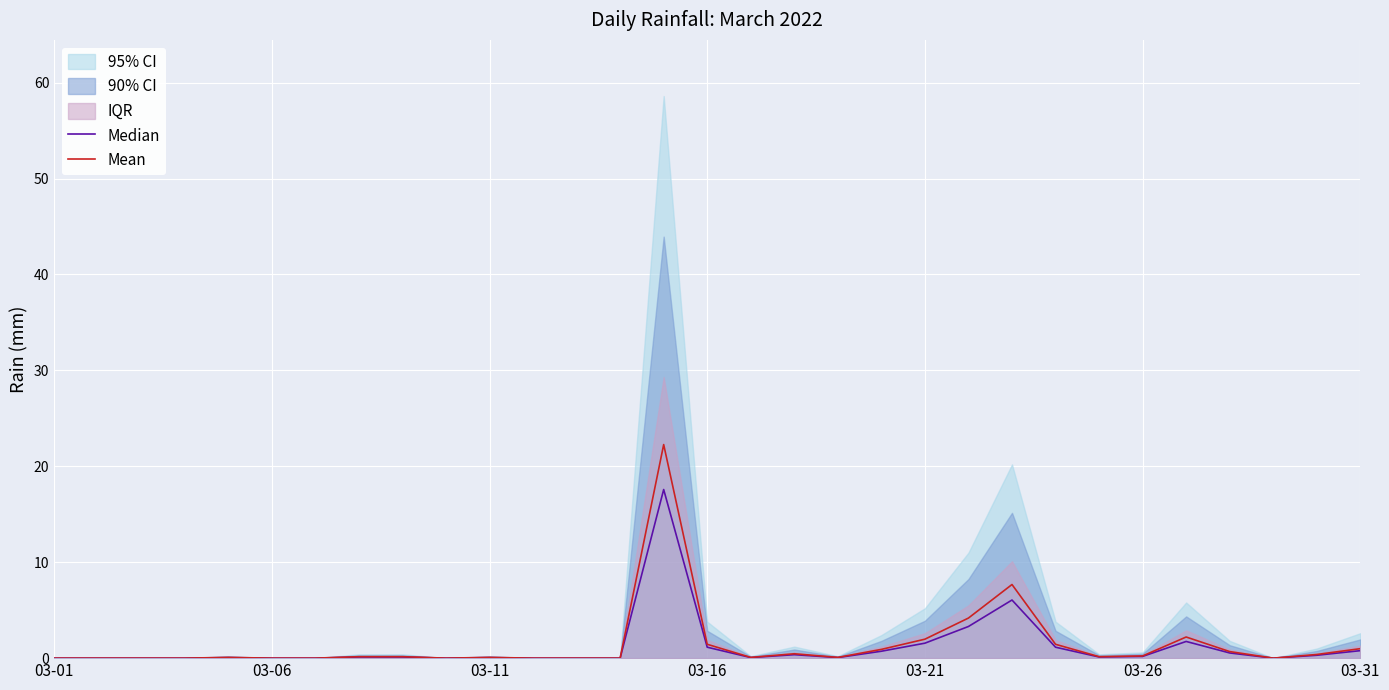

True or false: Mean and Median cross at least once.

False